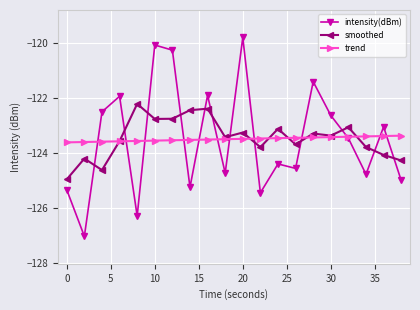

True or false: trend and intensity(dBm) cross at least once.

True